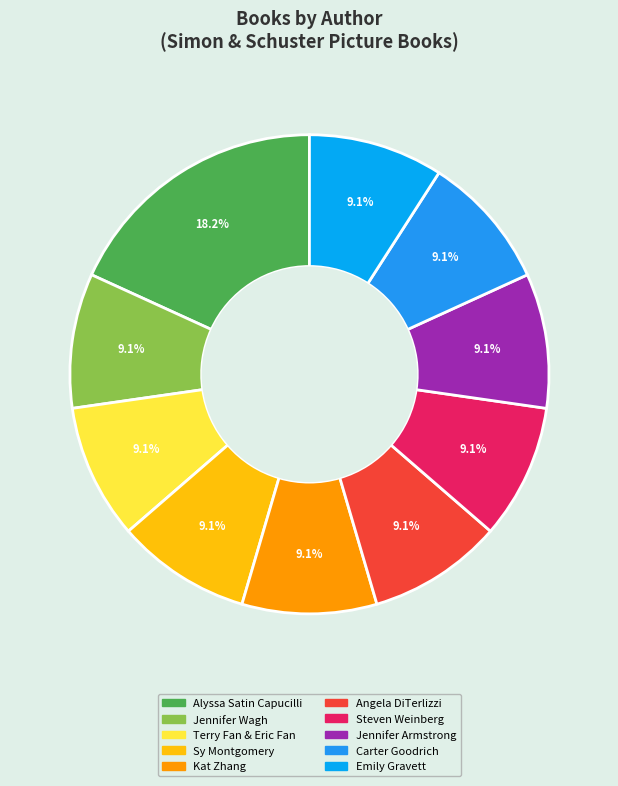

Does Jennifer Wagh represent more than half of the total?

No